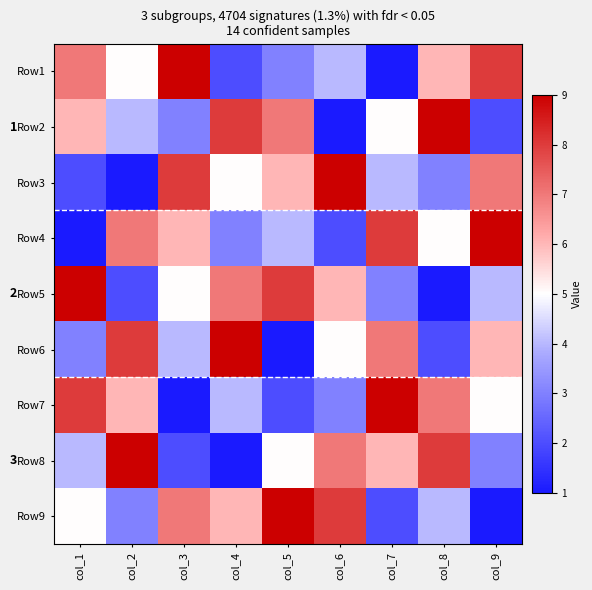

At col_2, list the series in order from smallest to largest.

Row3, Row5, Row9, Row2, Row1, Row7, Row4, Row6, Row8